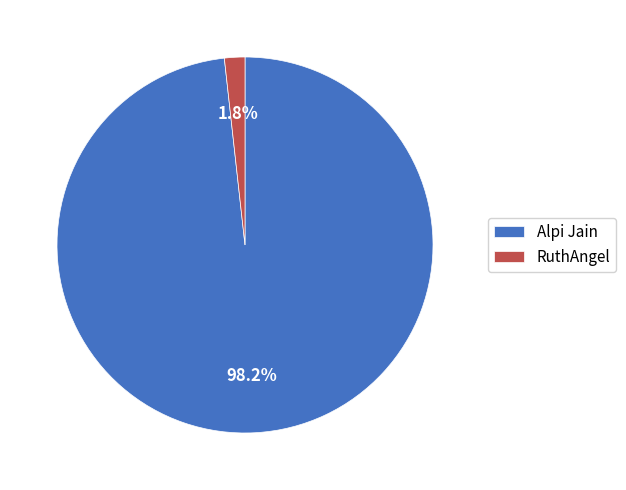

Between RuthAngel and Alpi Jain, which is larger?

Alpi Jain